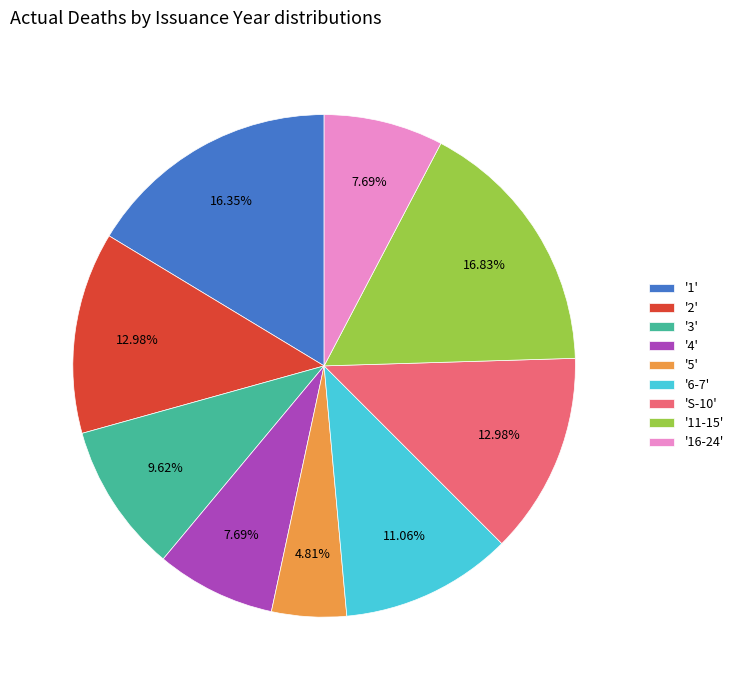

To the nearest percent, what is the difference between the largest and smallest slice percentages?

12%